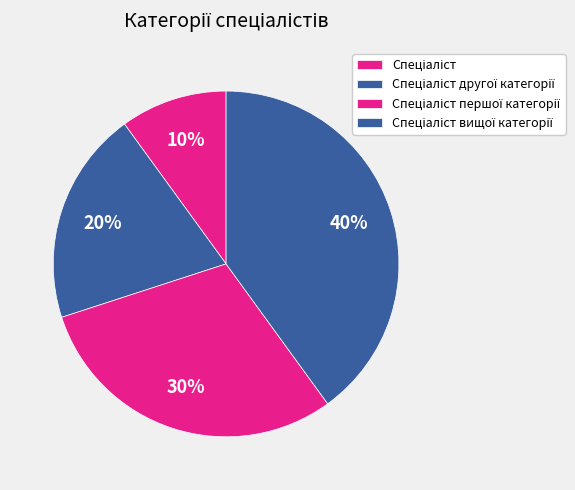

What percentage is NOT represented by Спеціаліст першої категорії?

70.0%